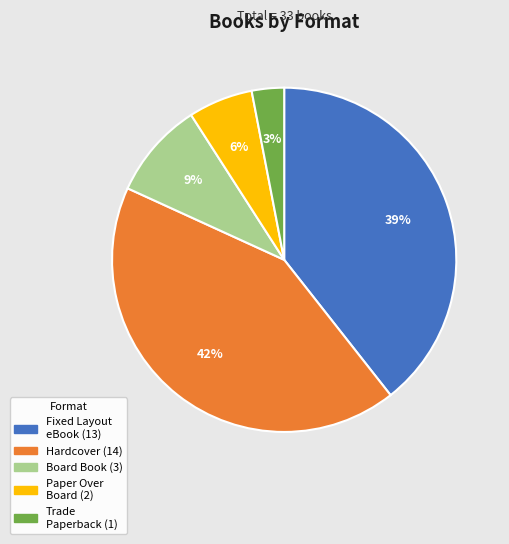

To the nearest percent, what is the difference between the largest and smallest slice percentages?

39%